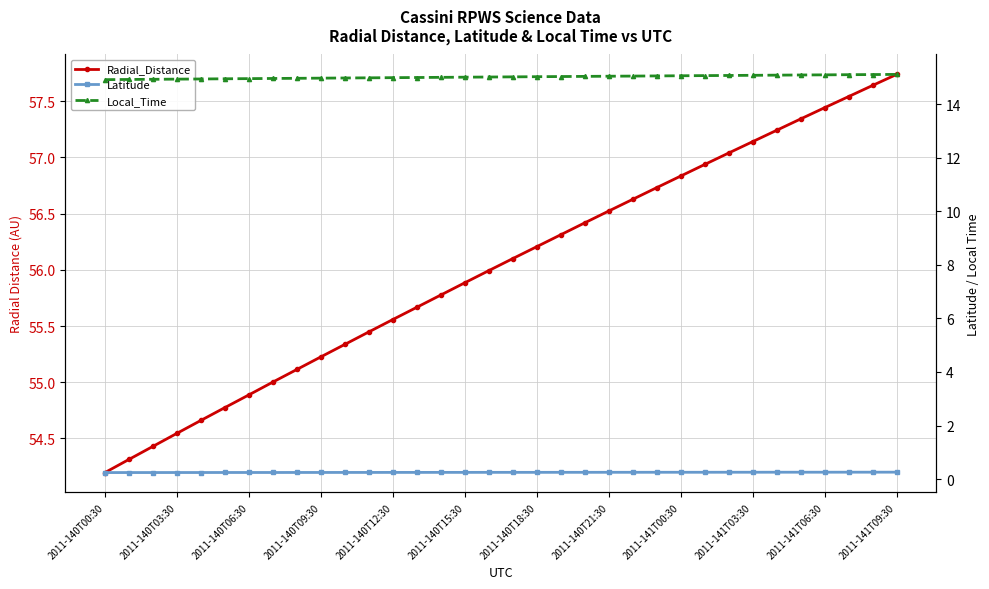

Reading right to left, list all the values displayed in this chart.

Radial_Distance: 57.7	57.6	57.5	57.4	57.3	57.2	57.1	57.0	56.9	56.8	56.7	56.6	56.5	56.4	56.3	56.2	56.1	56.0	55.9	55.8	55.7	55.6	55.4	55.3	55.2	55.1	55.0	54.9	54.8	54.7	54.5	54.4	54.3	54.2
Latitude: 0.3	0.3	0.3	0.3	0.3	0.3	0.3	0.3	0.3	0.3	0.3	0.3	0.3	0.3	0.3	0.3	0.3	0.3	0.3	0.3	0.3	0.3	0.2	0.2	0.2	0.2	0.2	0.2	0.2	0.2	0.2	0.2	0.2	0.2
Local_Time: 15.1	15.1	15.1	15.1	15.1	15.1	15.1	15.1	15.1	15.1	15.1	15.0	15.0	15.0	15.0	15.0	15.0	15.0	15.0	15.0	15.0	15.0	15.0	15.0	15.0	15.0	15.0	14.9	14.9	14.9	14.9	14.9	14.9	14.9